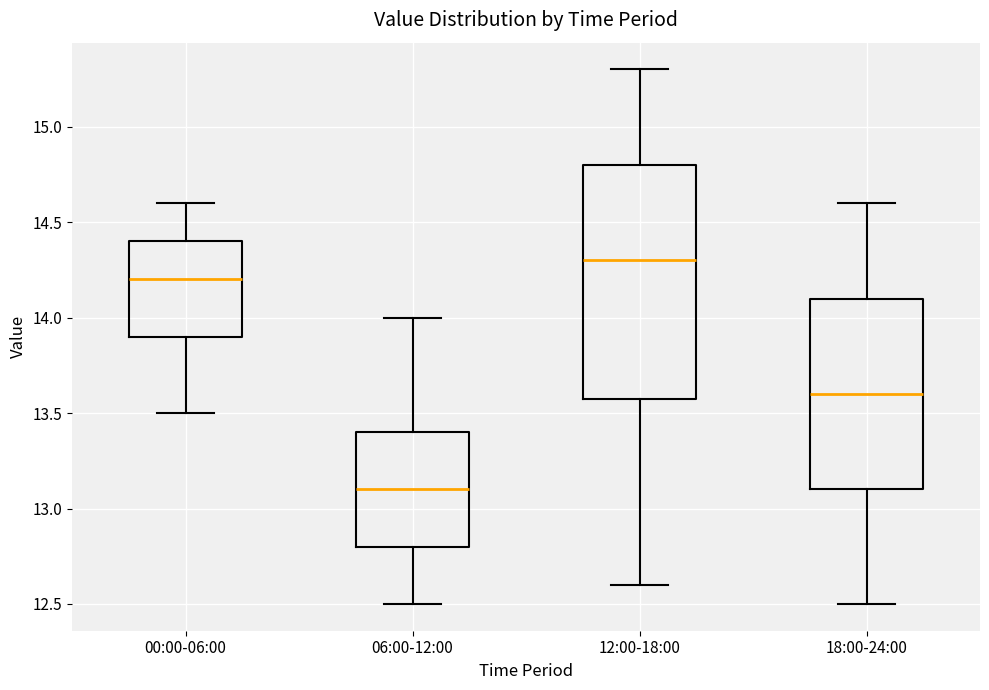

Reading left to right, transcribe this box plot: for each box, give where its median line is, the range the box spans, and where its two whiskers end, as read against the y-axis. The values are not printed on the chart, so give them approximately, as read against the axis.

00:00-06:00: median 14.2, box 13.9 to 14.4, whiskers 13.5 to 14.6
06:00-12:00: median 13.1, box 12.8 to 13.4, whiskers 12.5 to 14.0
12:00-18:00: median 14.3, box 13.6 to 14.8, whiskers 12.6 to 15.3
18:00-24:00: median 13.6, box 13.1 to 14.1, whiskers 12.5 to 14.6